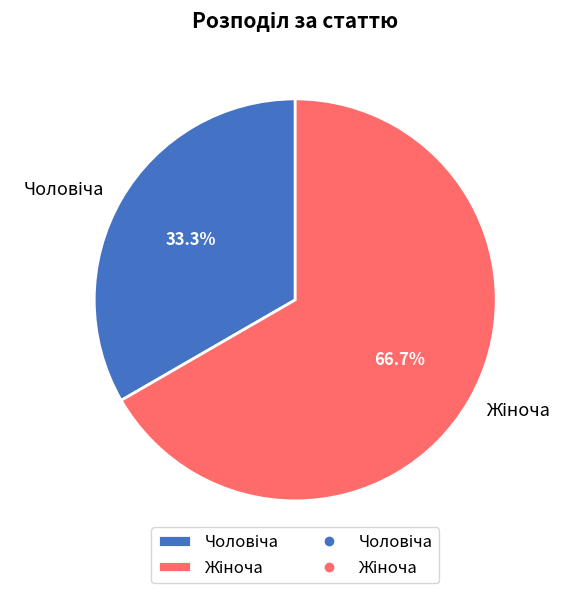

Count the number of slices in the pie.

2